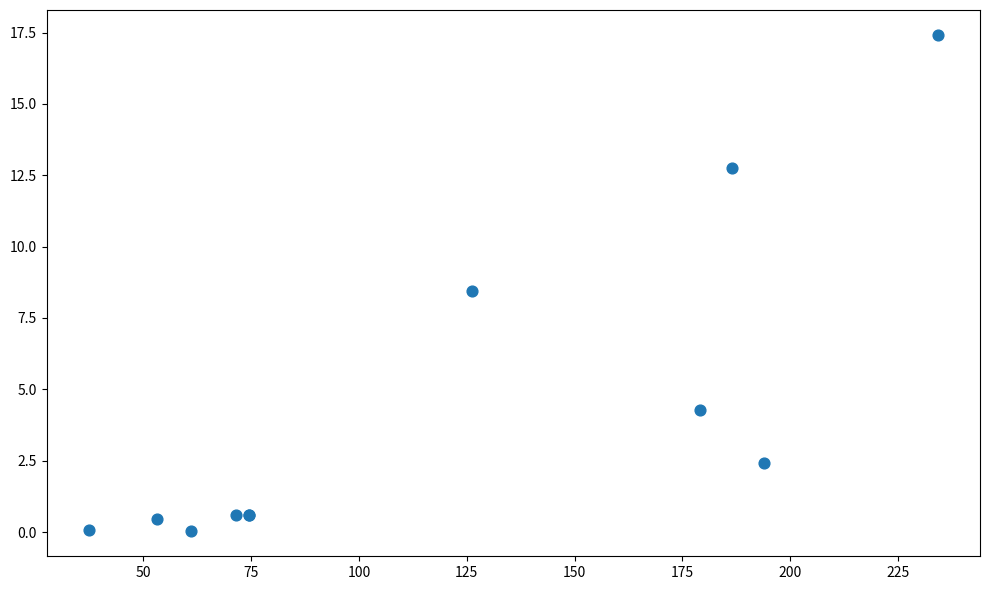

What Y value in the scatter plot is closest to 8?

8.4